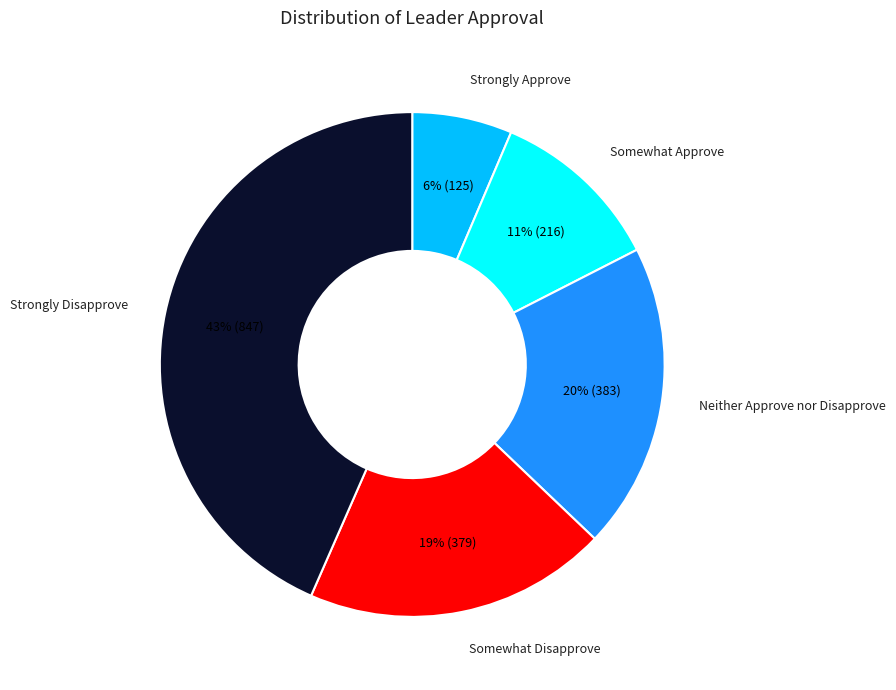

How many slices are in this pie chart?

5